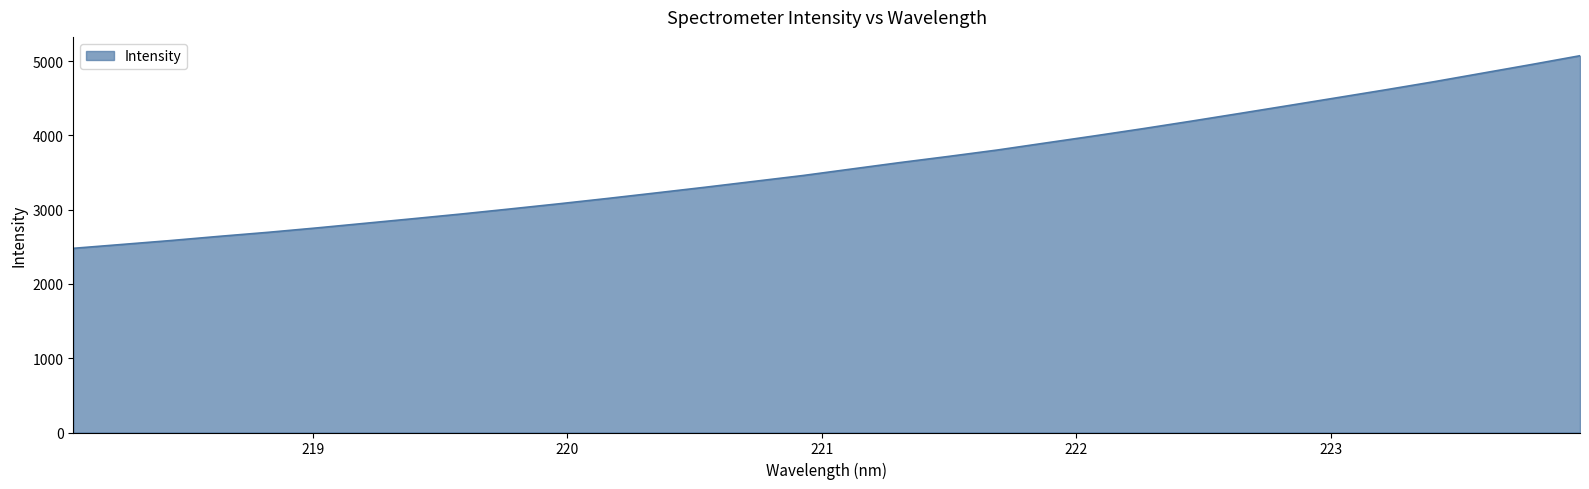

What is the smallest value displayed?

2480.2